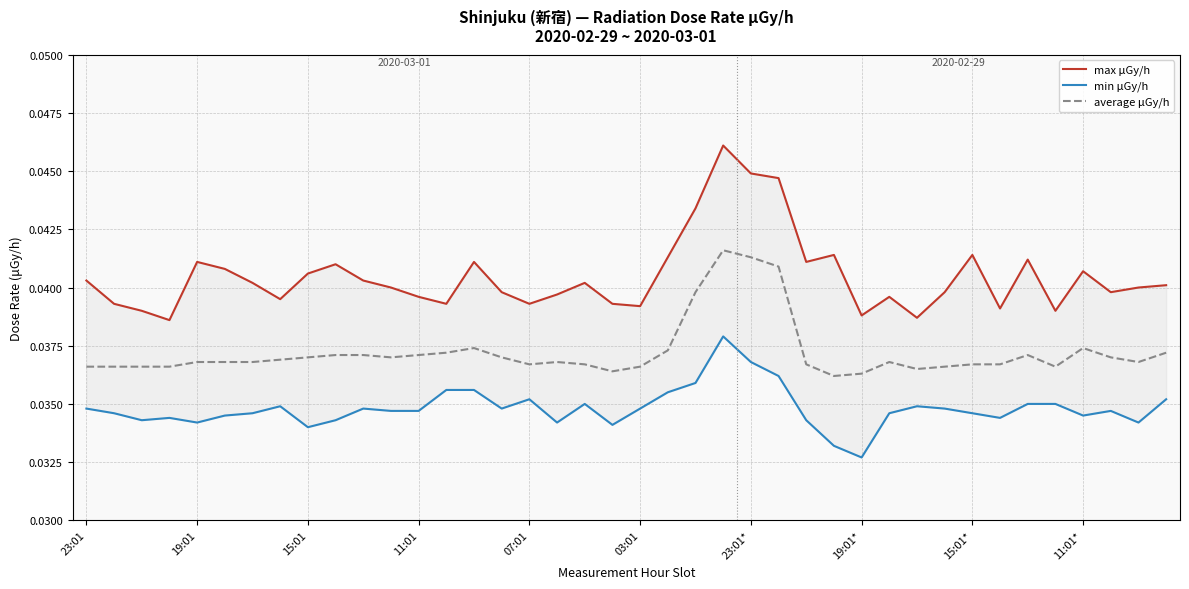

How many categories are shown in the chart?

40